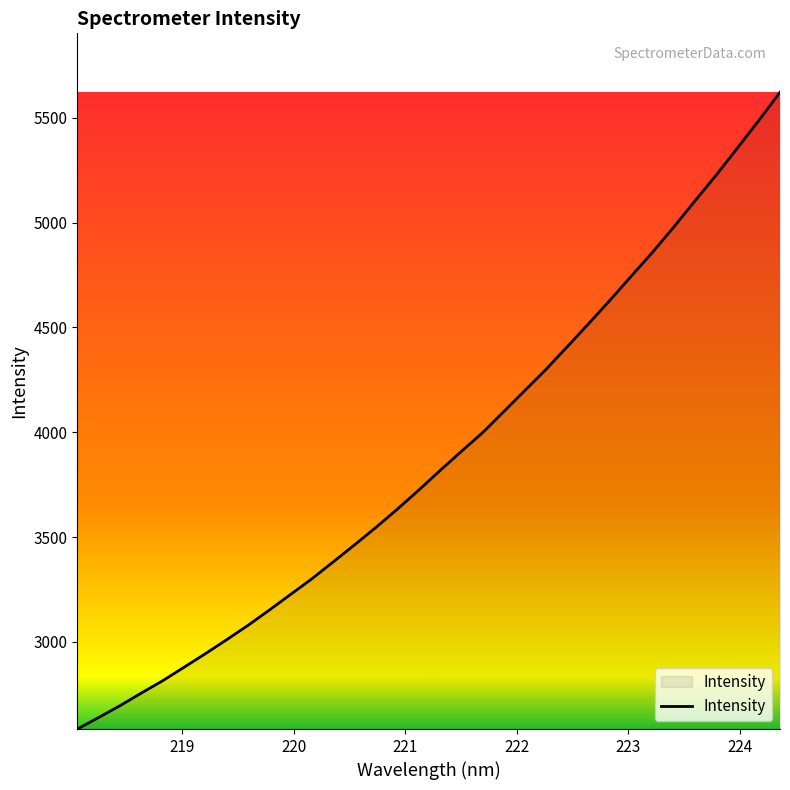

True or false: there are more than 2 points higher than both neighbors.

False